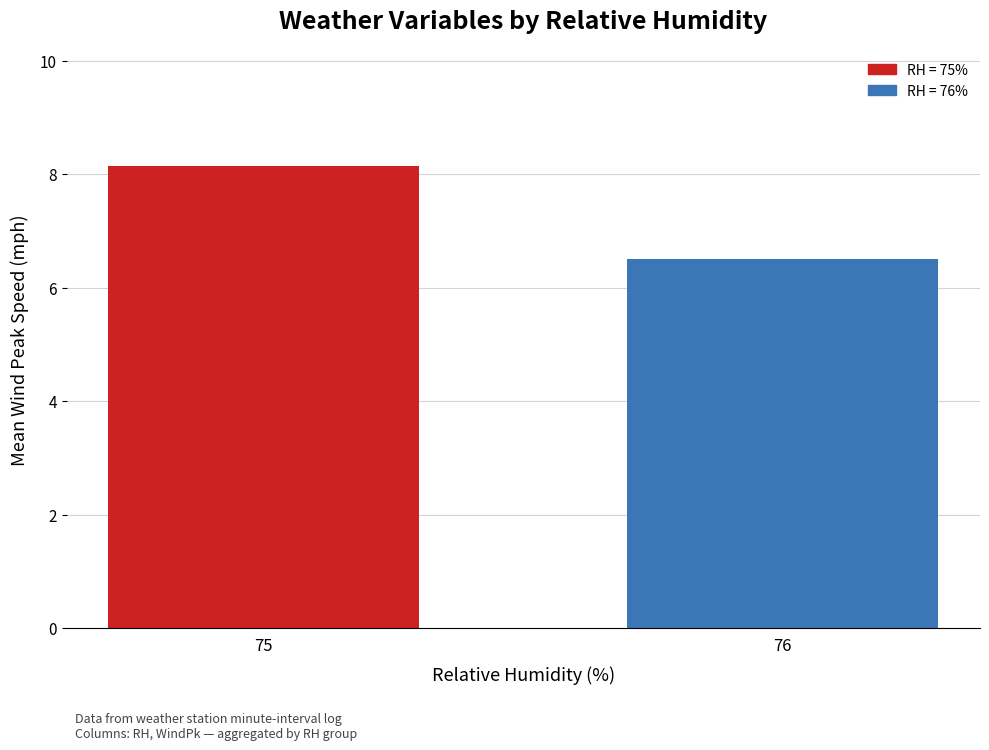

What is the average value?

7.3